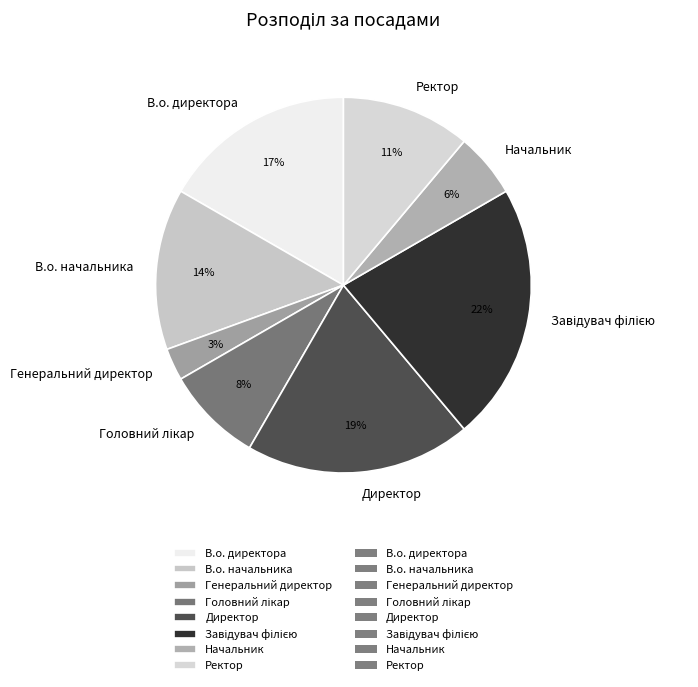

How many segments does this pie chart have?

8